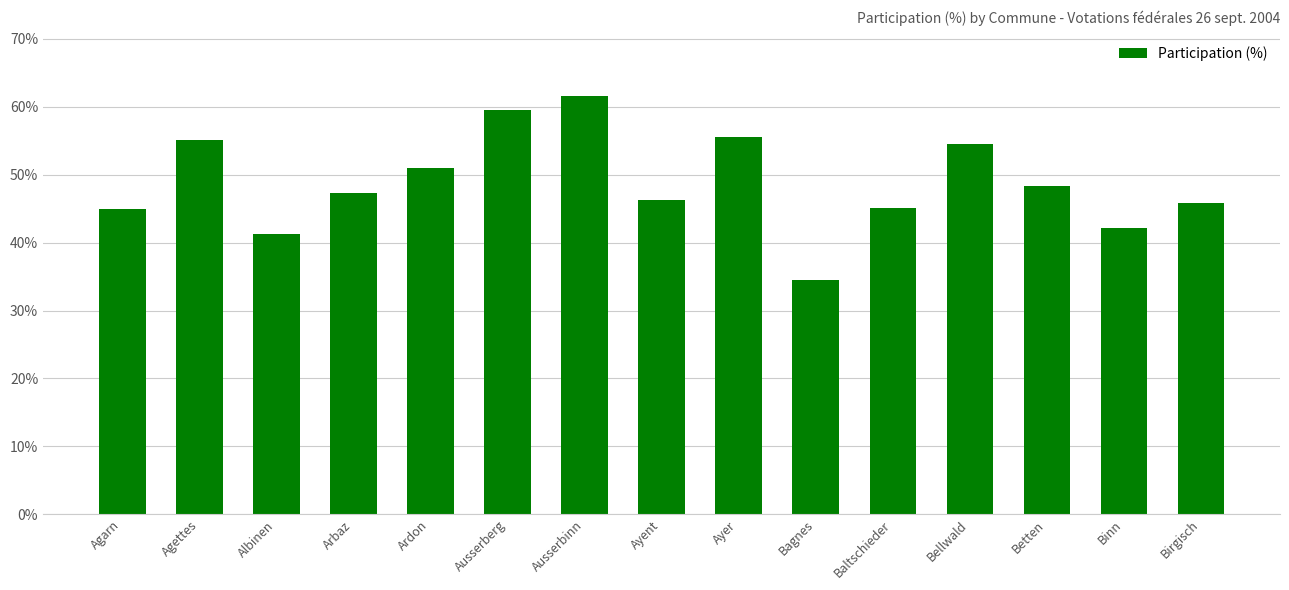

What is the value of the 4th bar from the left?

47.3